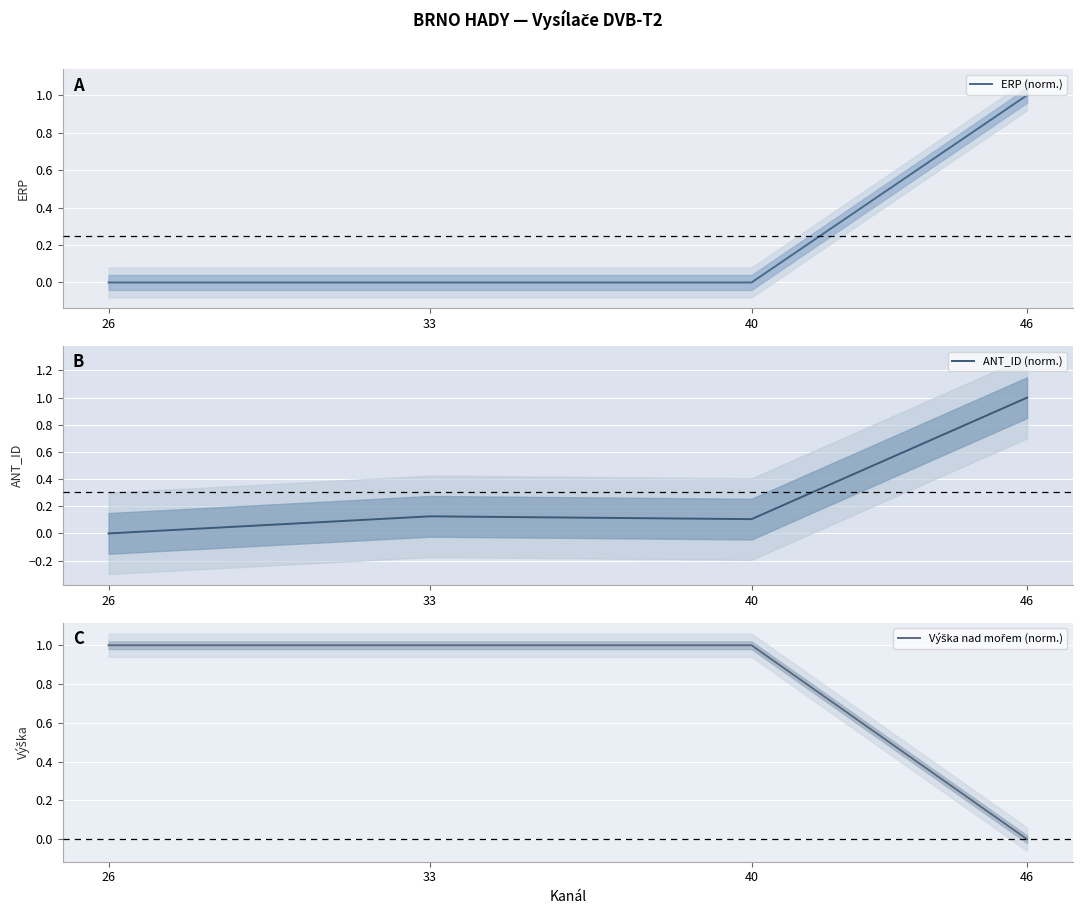

Reading left to right, transcribe all the data shown in this chart.

ERP (norm.): 0.0	0.0	0.0	1.0
ANT_ID (norm.): 0.0	0.1	0.1	1.0
Výška nad mořem (norm.): 1.0	1.0	1.0	0.0